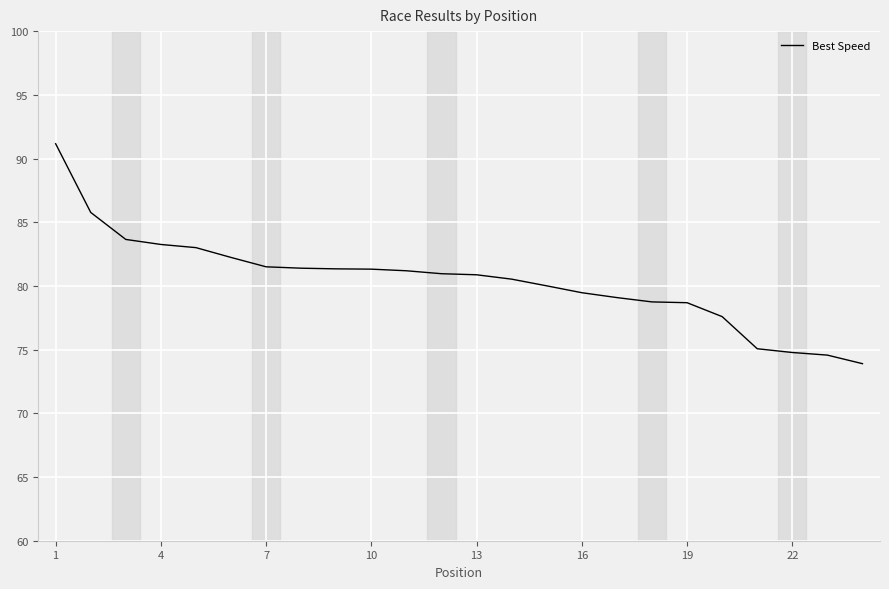

What is the minimum value shown in the chart?

73.9